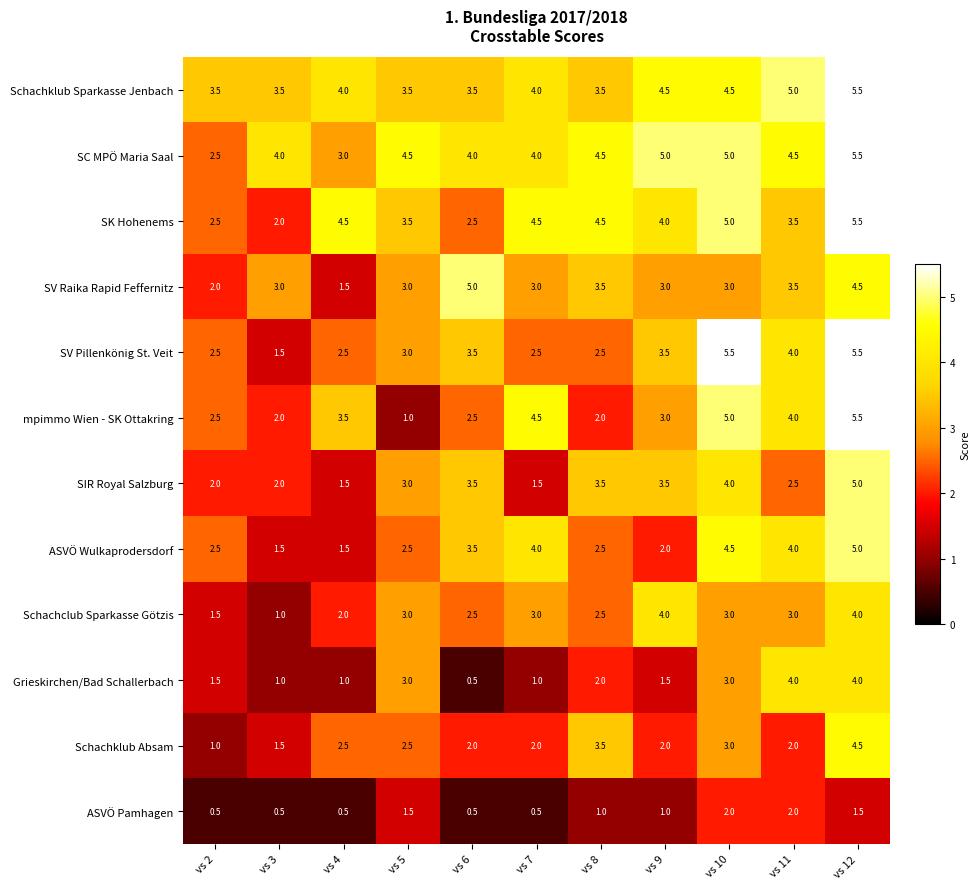

Count the ASVÖ Wulkaprodersdorf values in the range 2 to 4.

7